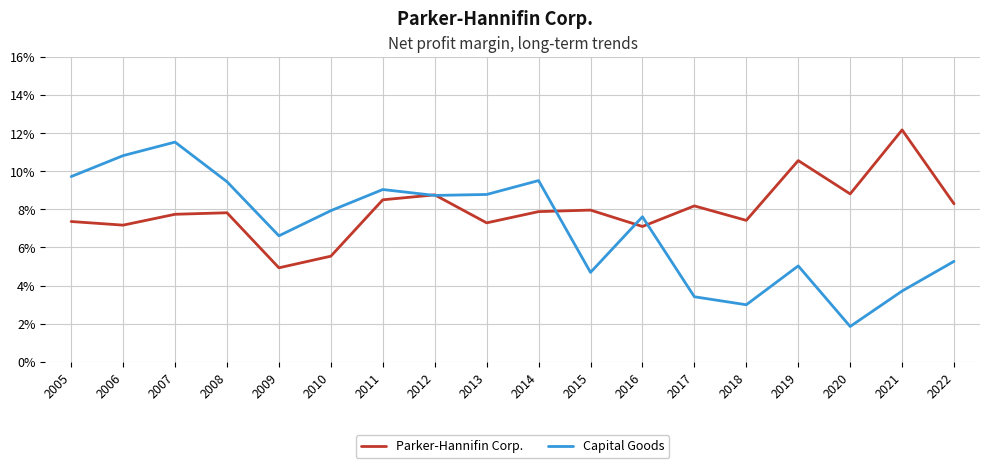

In Capital Goods, how many points are lower than both neighbors (excluding endpoints)?

5